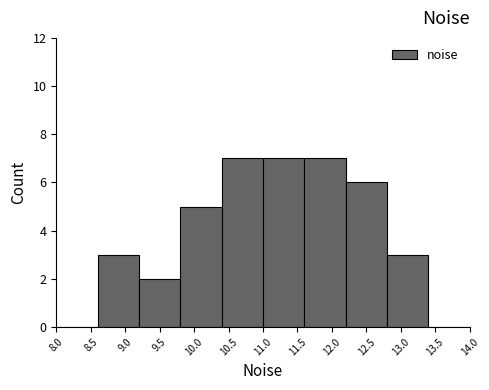

Reading left to right, transcribe this chart: for each bar, give the range it covers on the x-axis and its height. The values are not printed on the chart, so give them approximately, as read against the axis.

8.0 to 8.6: 0
8.6 to 9.2: 3
9.2 to 9.8: 2
9.8 to 10.4: 5
10.4 to 11.0: 7
11.0 to 11.6: 7
11.6 to 12.2: 7
12.2 to 12.8: 6
12.8 to 13.4: 3
13.4 to 14.0: 0